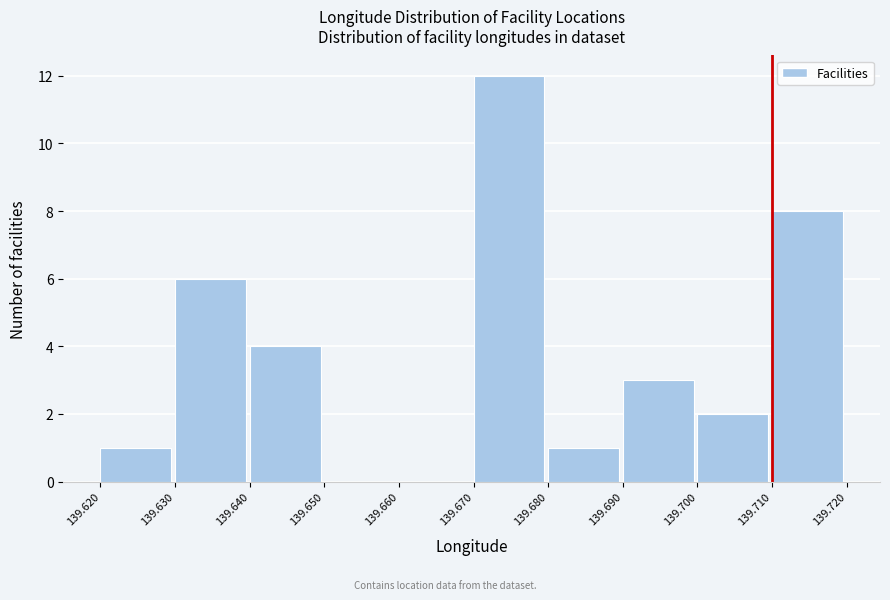

Reading left to right, transcribe this chart: for each bar, give the range it covers on the x-axis and its height. The values are not printed on the chart, so give them approximately, as read against the axis.

139.620 to 139.630: 1
139.630 to 139.640: 6
139.640 to 139.650: 4
139.650 to 139.660: 0
139.660 to 139.670: 0
139.670 to 139.680: 12
139.680 to 139.690: 1
139.690 to 139.700: 3
139.700 to 139.710: 2
139.710 to 139.720: 8